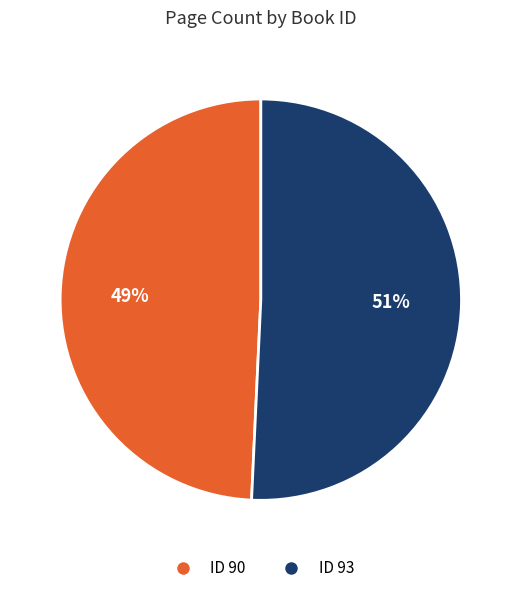

Is it true that ID 90 is 49% of the pie?

True